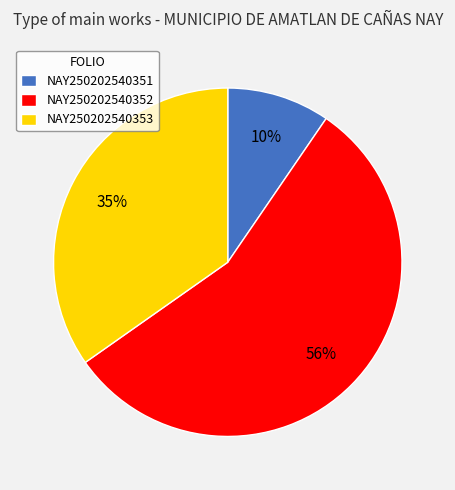

Is it true that NAY250202540351 is 22% of the pie?

False